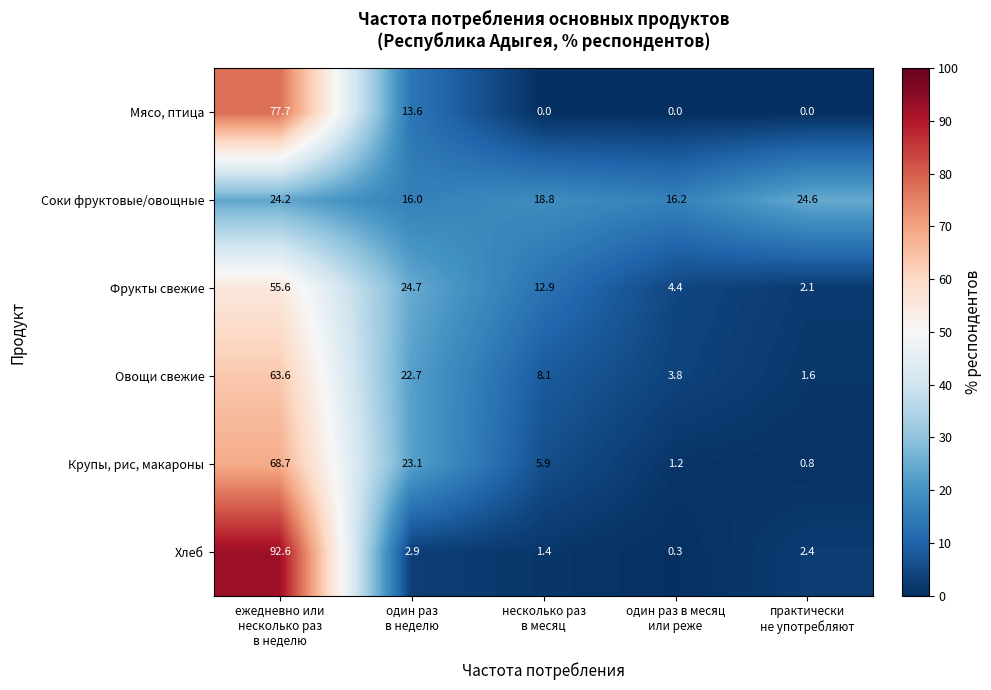

At один раз
в неделю, list the series in order from smallest to largest.

Хлеб, Мясо, птица, Соки фруктовые/овощные, Овощи свежие, Крупы, рис, макароны, Фрукты свежие